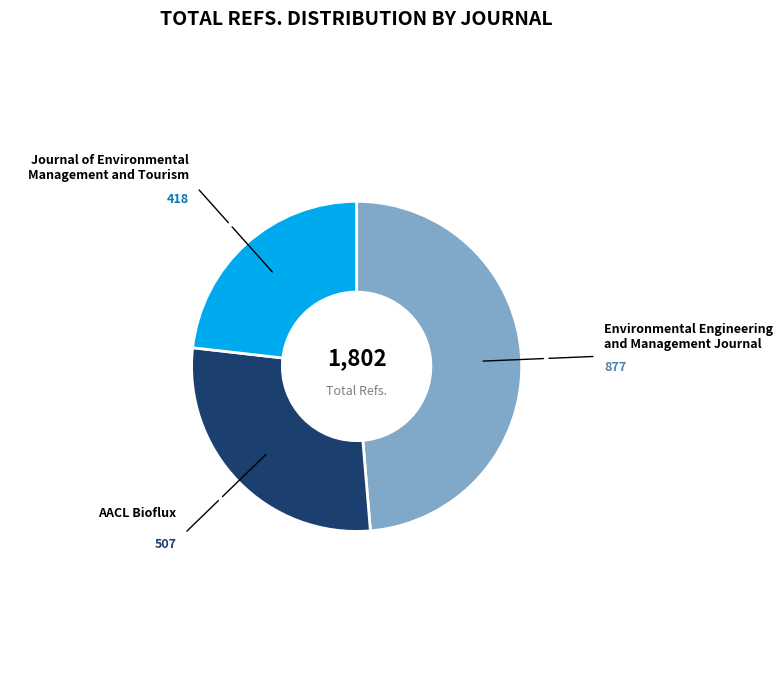

Is there any slice that represents more than half of the pie?

No